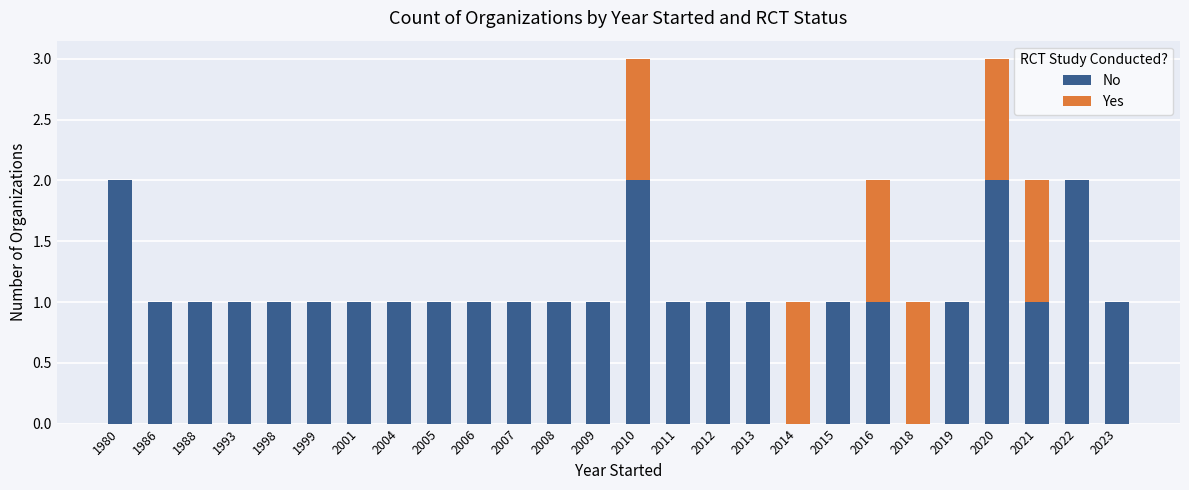

Is it true that No equals 2 at 2015?

False